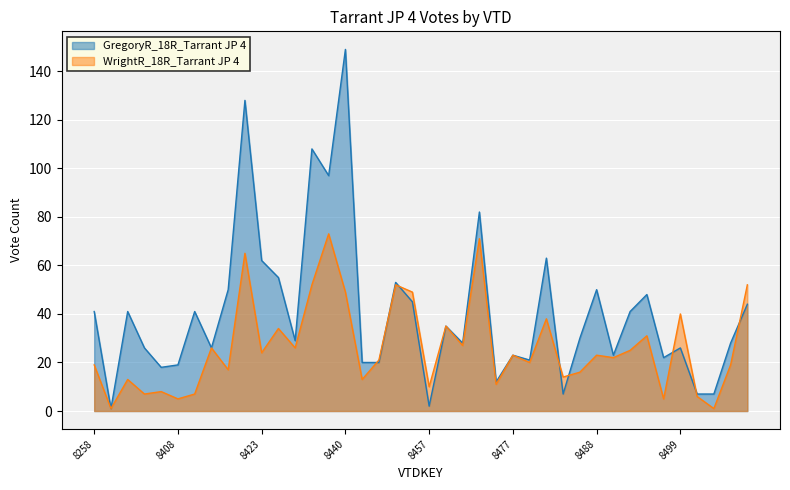

What is the difference between the highest and lowest values at 8466?

1